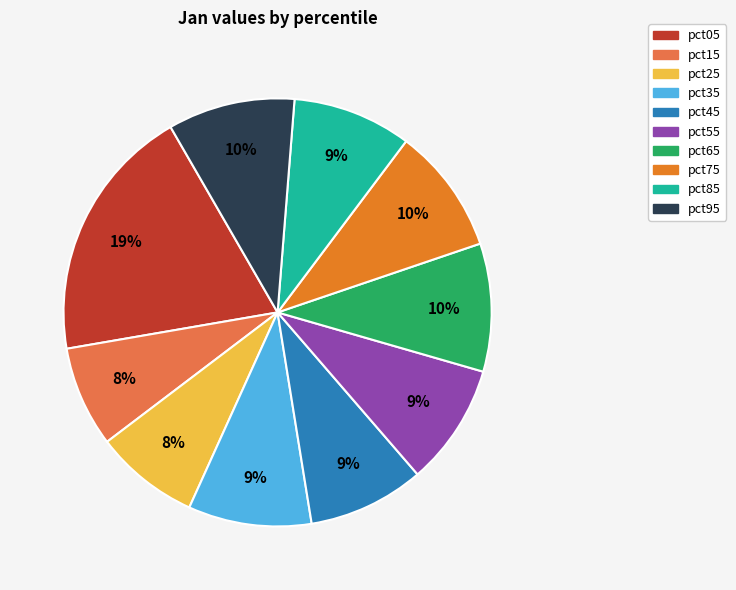

To the nearest percent, what is the average slice percentage?

10%